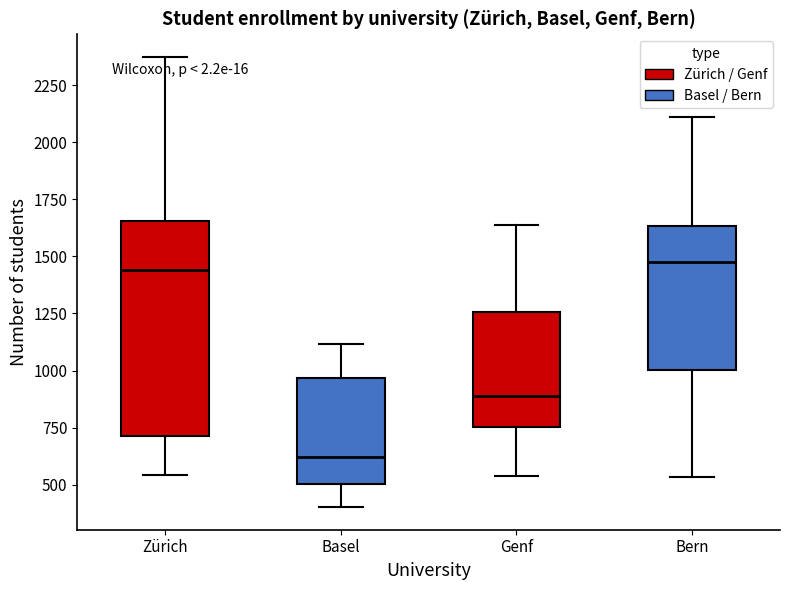

Reading left to right, transcribe this box plot: for each box, give where its median line is, the range the box spans, and where its two whiskers end, as read against the y-axis. The values are not printed on the chart, so give them approximately, as read against the axis.

Zürich: median 1450, box 700 to 1650, whiskers 550 to 2400
Basel: median 600, box 500 to 950, whiskers 400 to 1100
Genf: median 900, box 750 to 1250, whiskers 550 to 1650
Bern: median 1500, box 1000 to 1650, whiskers 550 to 2100